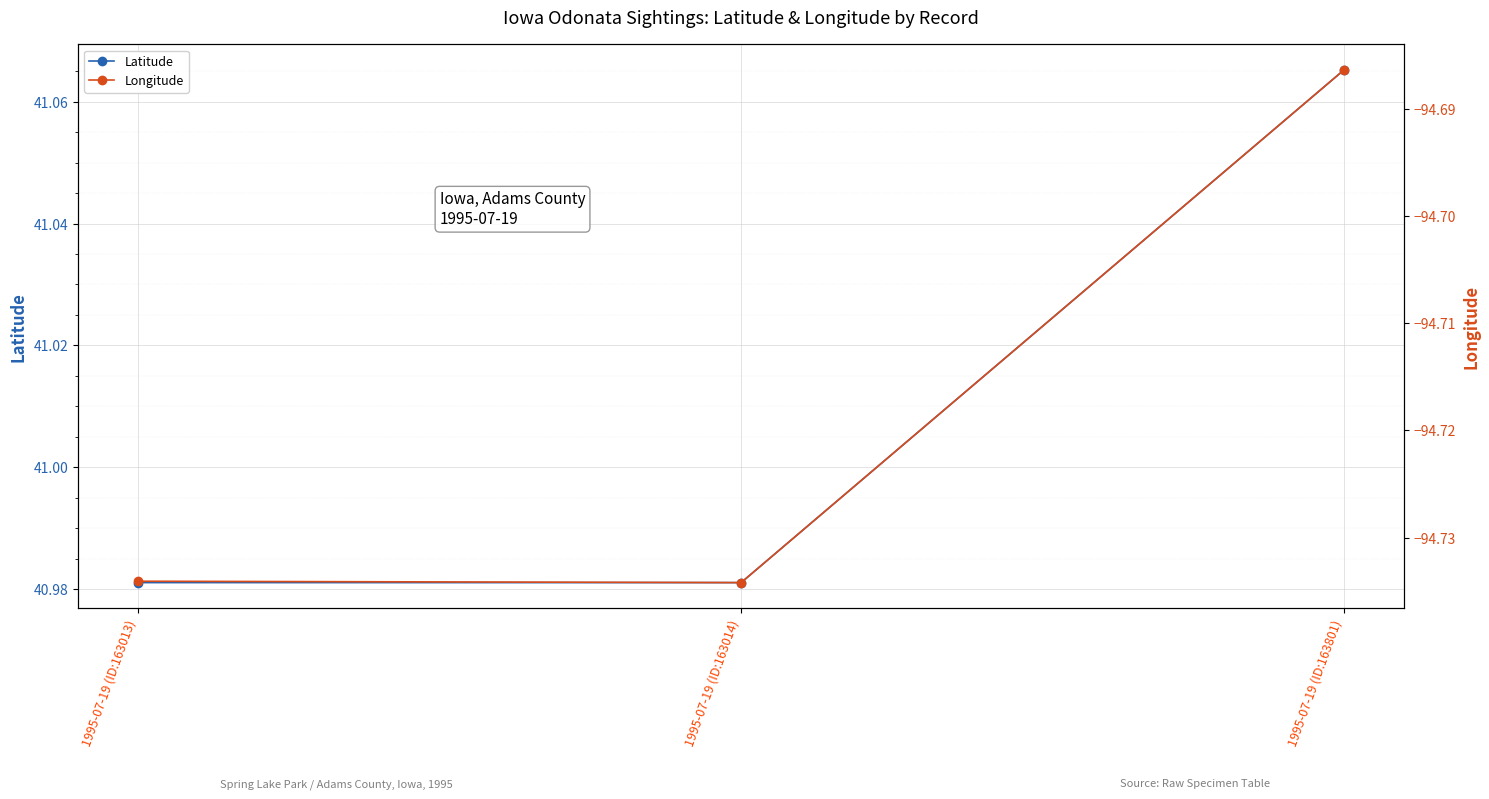

Which series has the largest range (max minus min)?

Latitude